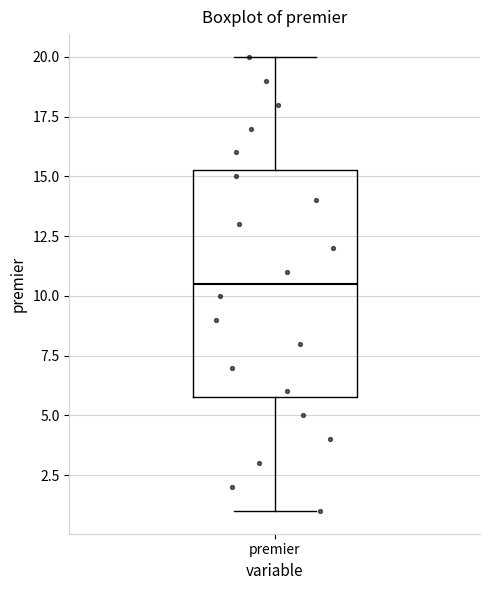

Where does the median line of the box for premier sit on the y-axis? The values are not printed on the chart, so give them approximately, as read against the axis.

10.5